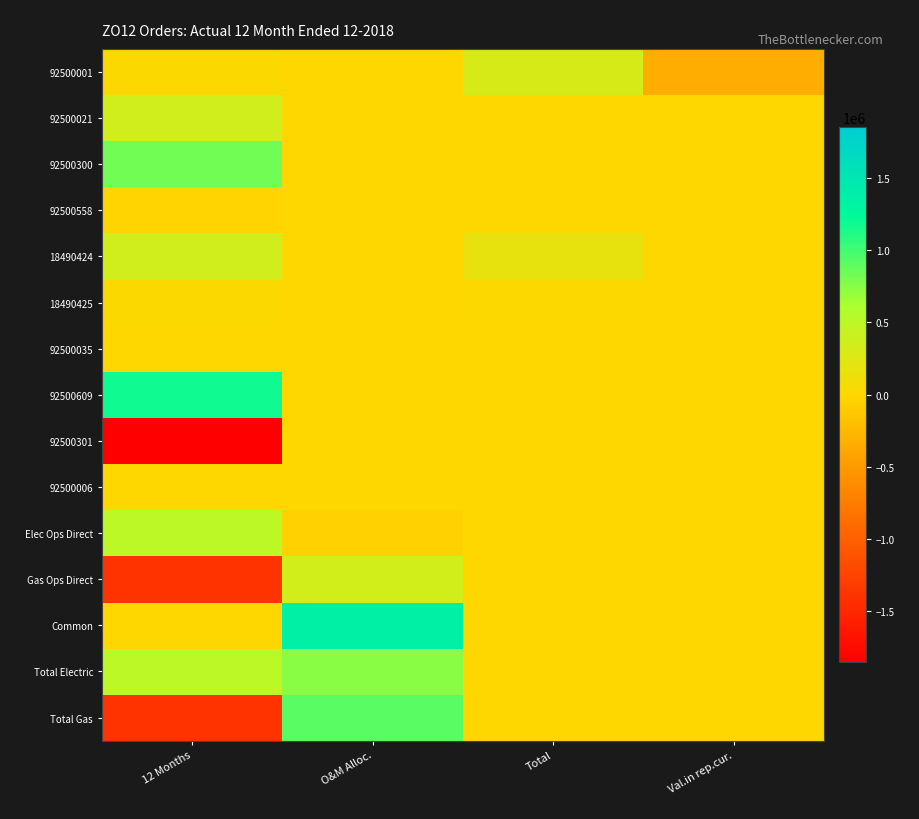

At which category does the chart reach its minimum across all series?

12 Months